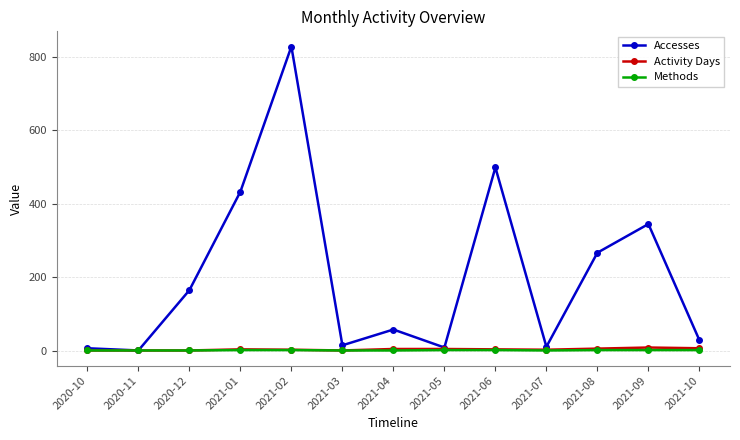

Which series has the largest total across all categories?

Accesses